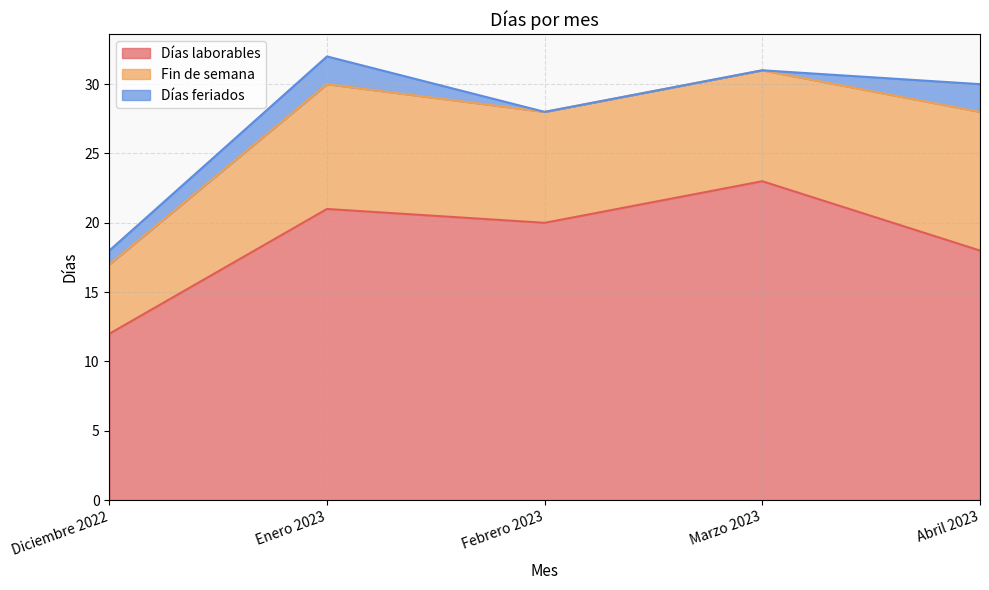

The Fin de semana series shows 2 at Febrero 2023. True or false?

False